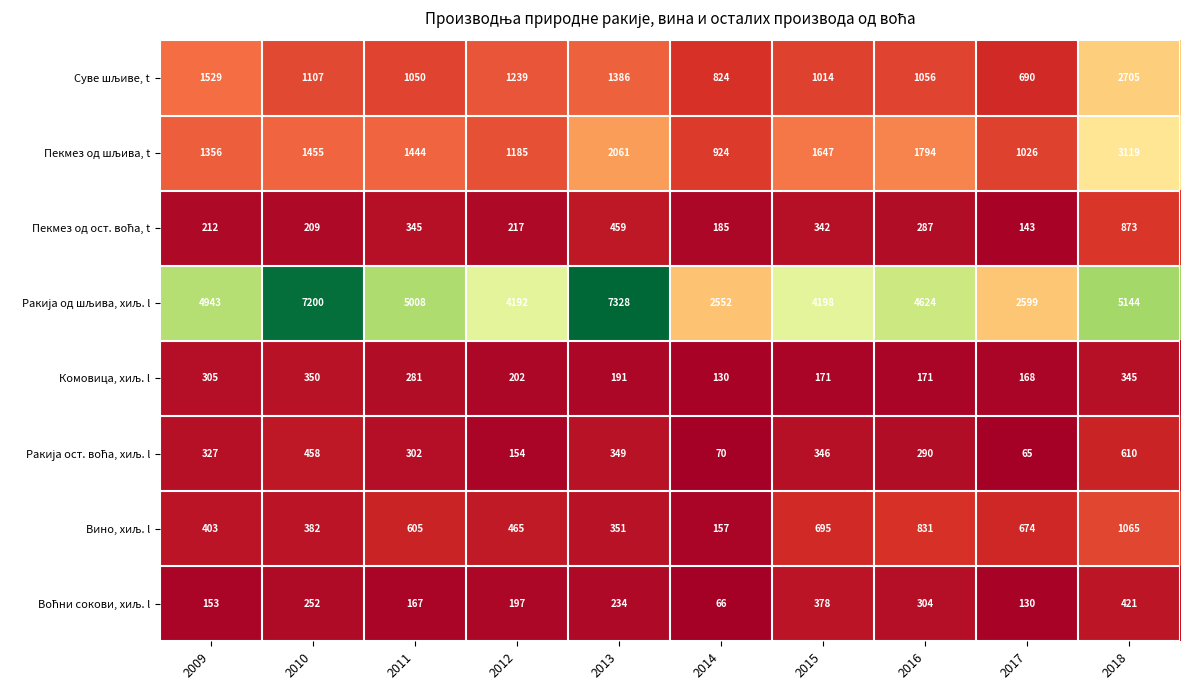

Which label corresponds to the largest value in the chart?

2013